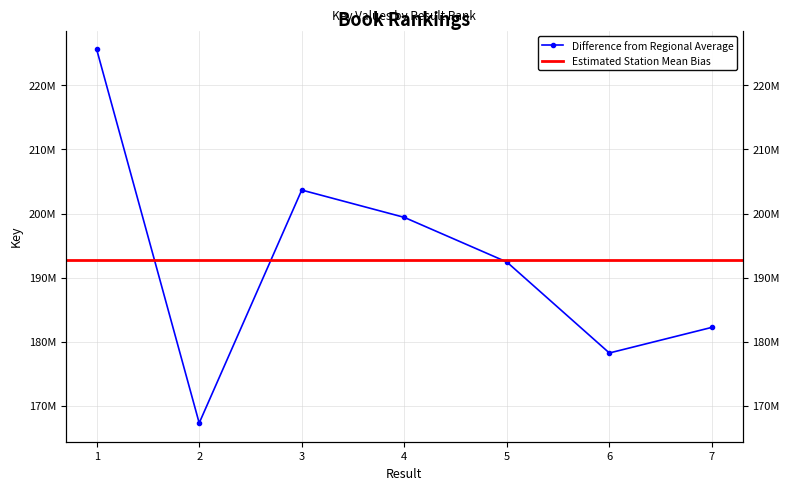

Rank the categories by value from lowest to highest.

2, 6, 7, 5, 4, 3, 1